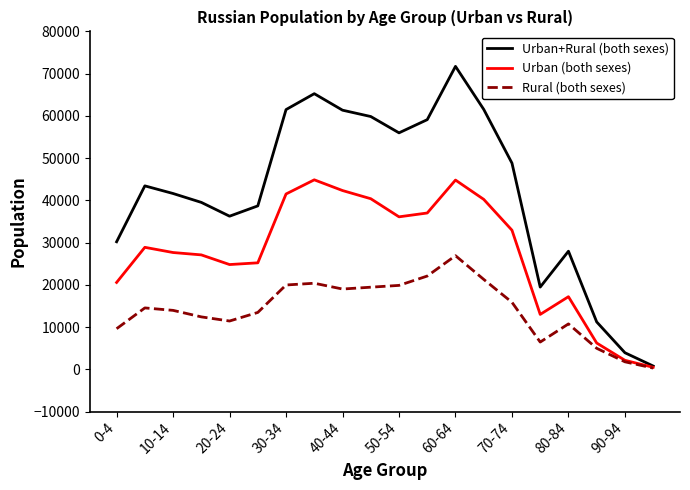

Rank the series by their maximum value, from lowest to highest.

Rural (both sexes), Urban (both sexes), Urban+Rural (both sexes)